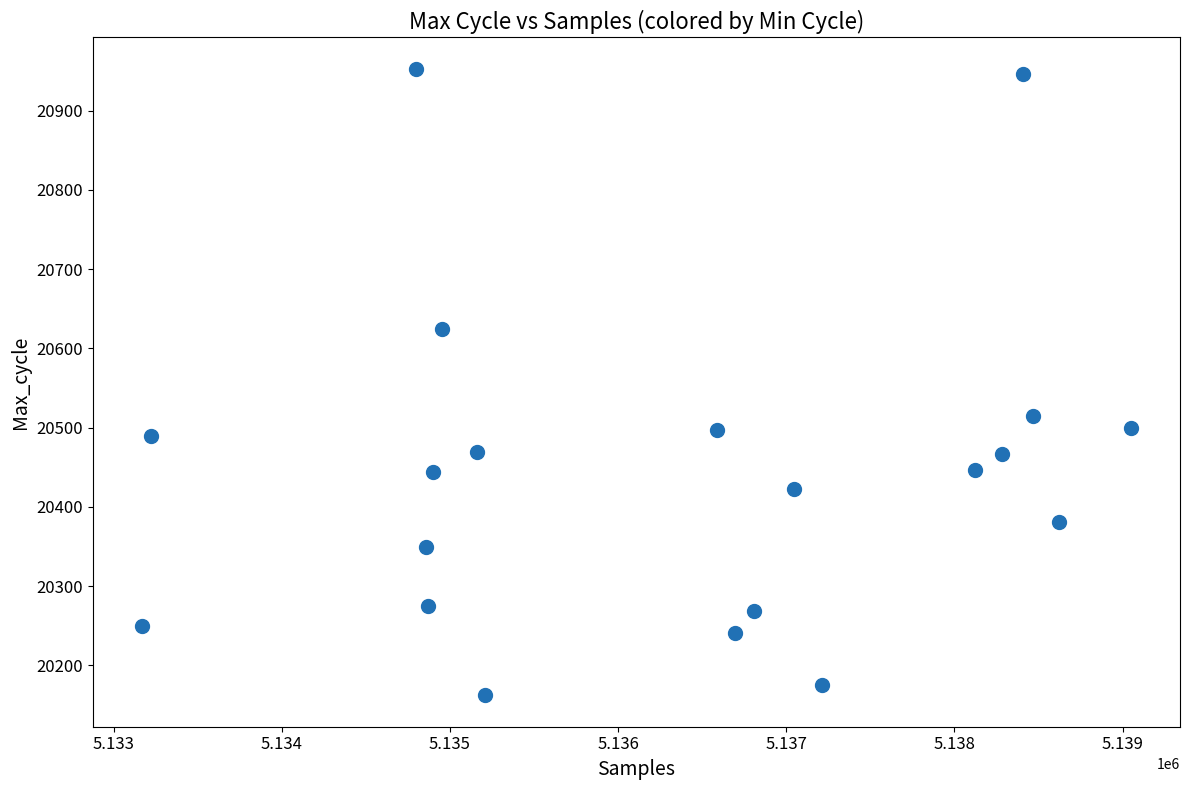

What Y value in the scatter plot is closest to 20557?

20515